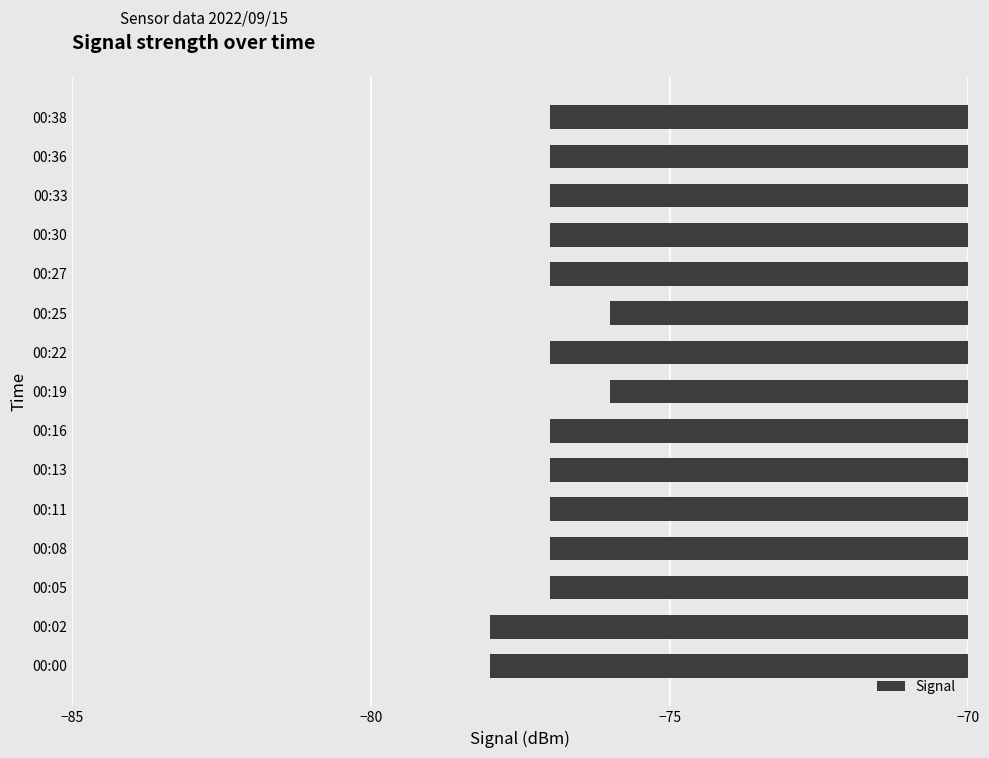

How many bars are there in total?

15